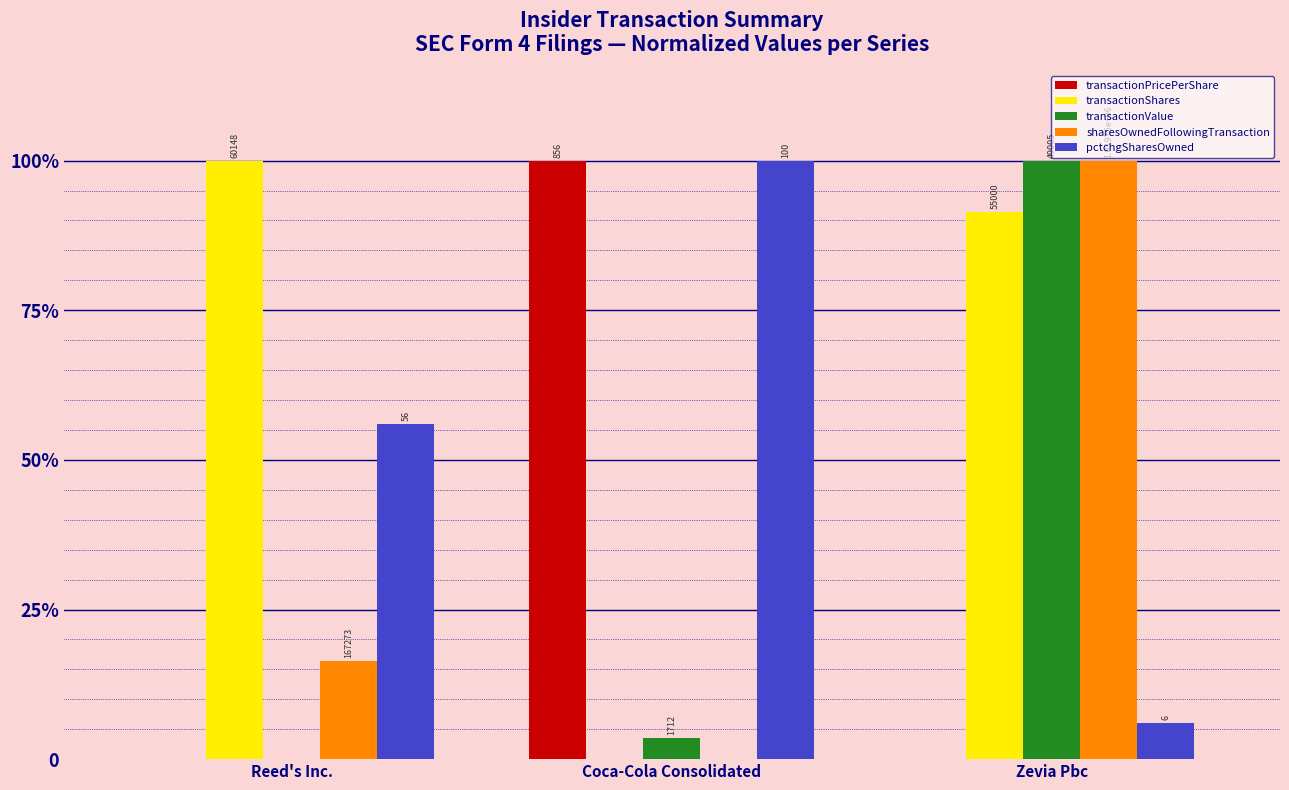

Reading left to right, extract all data points from this chart.

transactionPricePerShare: Reed's Inc.=0.0	Coca-Cola Consolidated=100.0	Zevia Pbc=0.1
transactionShares: Reed's Inc.=100.0	Coca-Cola Consolidated=0.0	Zevia Pbc=91.4
transactionValue: Reed's Inc.=0.0	Coca-Cola Consolidated=3.5	Zevia Pbc=100.0
sharesOwnedFollowingTransaction: Reed's Inc.=16.4	Coca-Cola Consolidated=0.0	Zevia Pbc=100.0
pctchgSharesOwned: Reed's Inc.=56.0	Coca-Cola Consolidated=100.0	Zevia Pbc=6.0